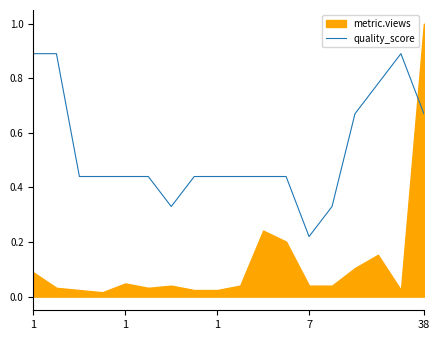

Where is the data nearest to the value 0?

7